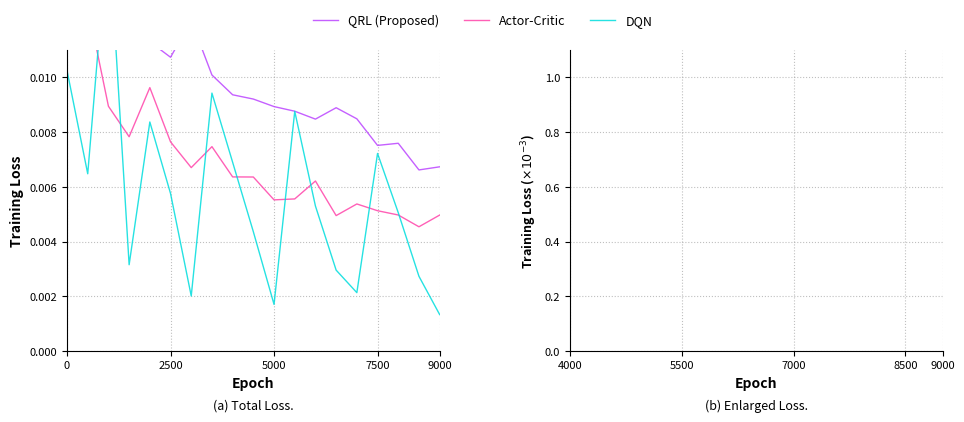

True or false: DQN has a value of 0.0 at 9000.

False